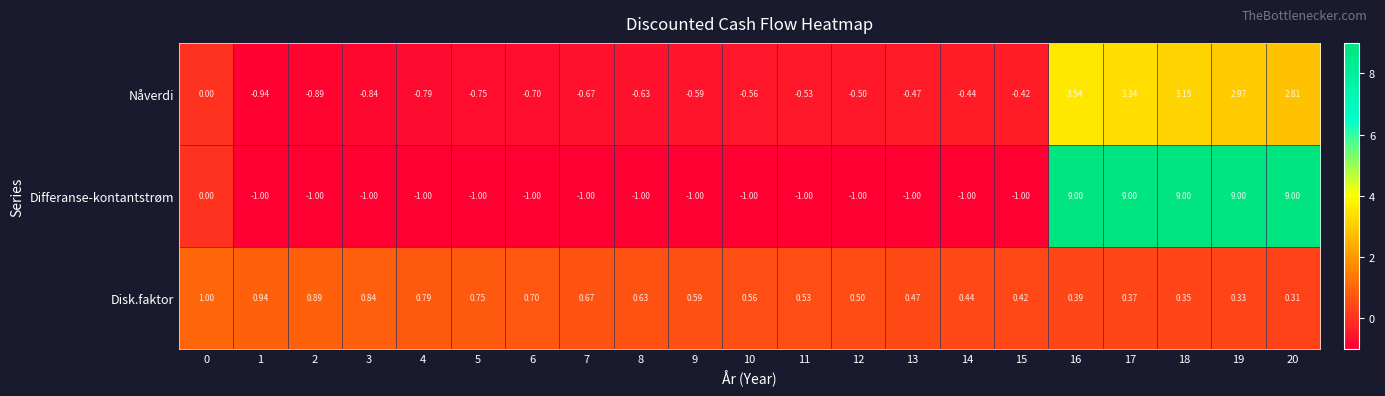

Which series has the widest spread of values?

Differanse-kontantstrøm